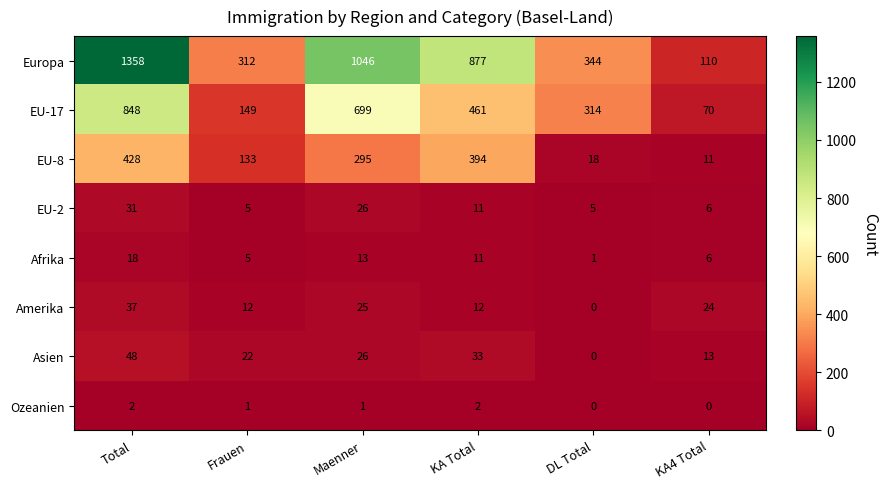

What is the difference between the Afrika values at Total and KA4 Total?

12